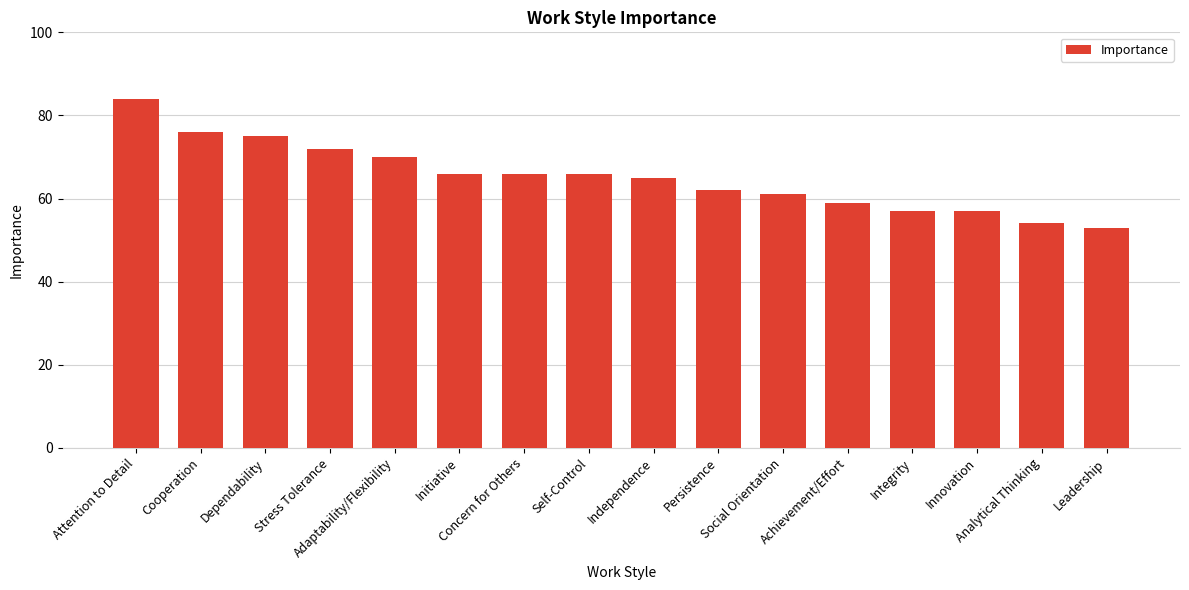

Are the bars horizontal?

No